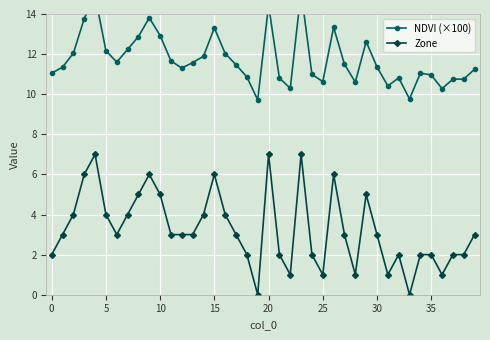

Is this an area chart (filled region under the line)?

No